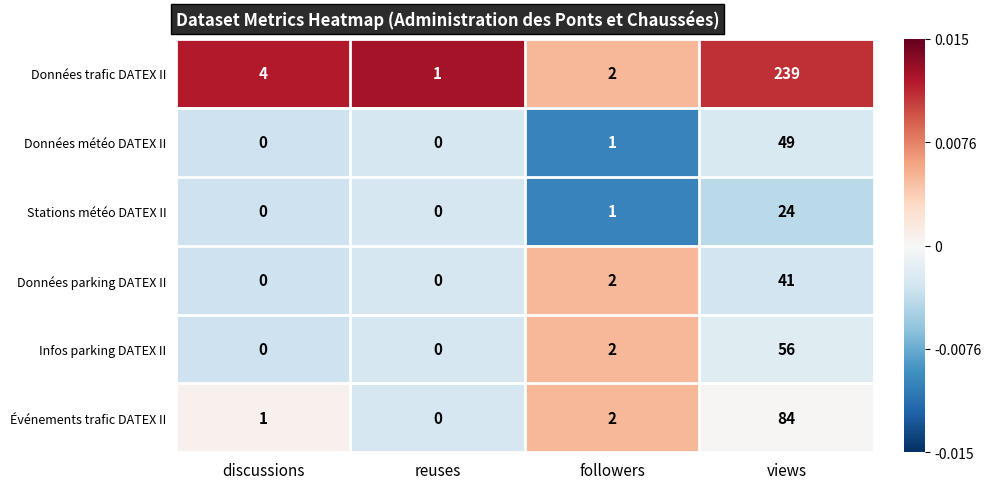

Which series has the widest spread of values?

Données trafic DATEX II